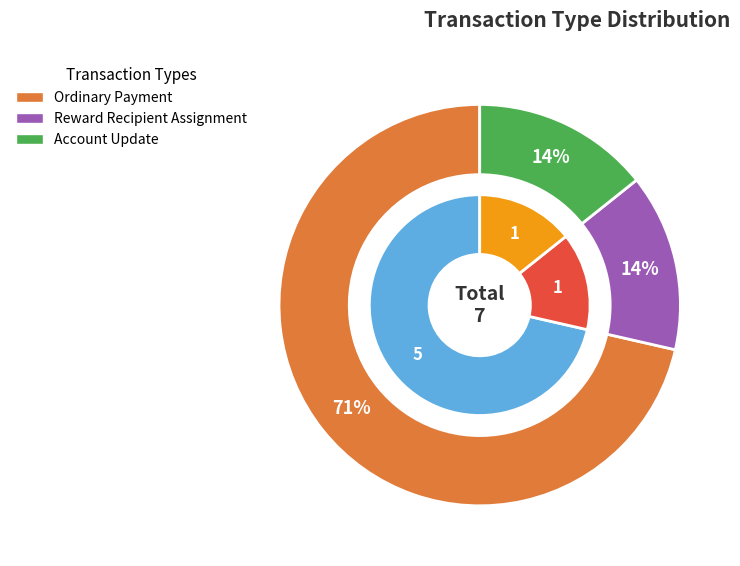

Which category has the biggest portion of the pie?

Ordinary Payment